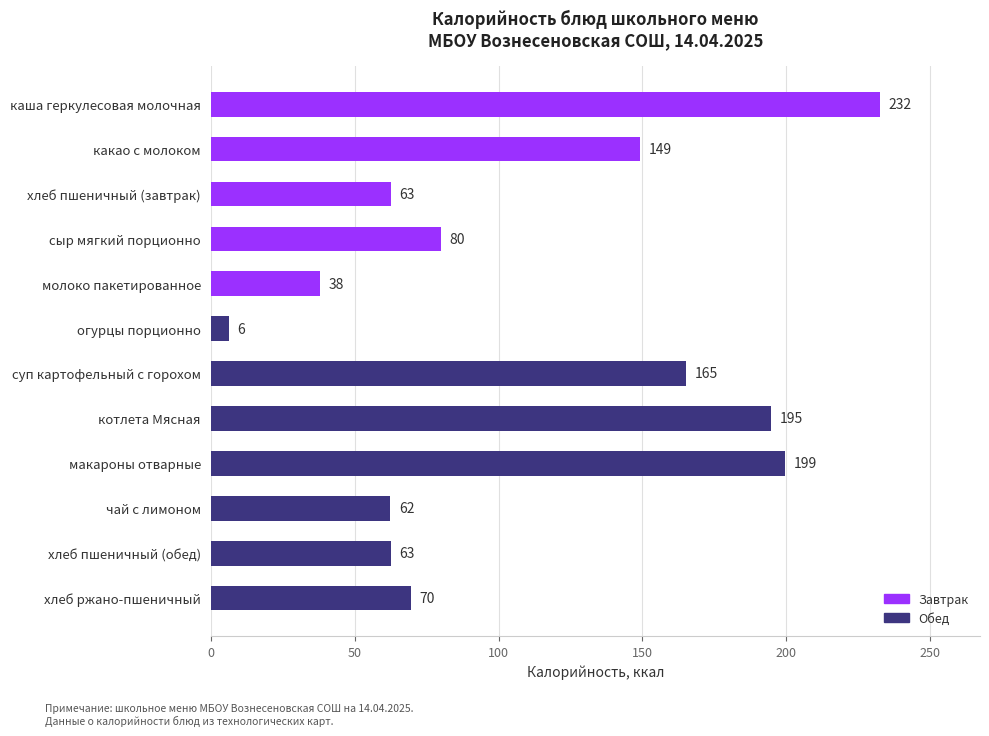

The chart shows a value of 56.8 at молоко пакетированное. True or false?

False